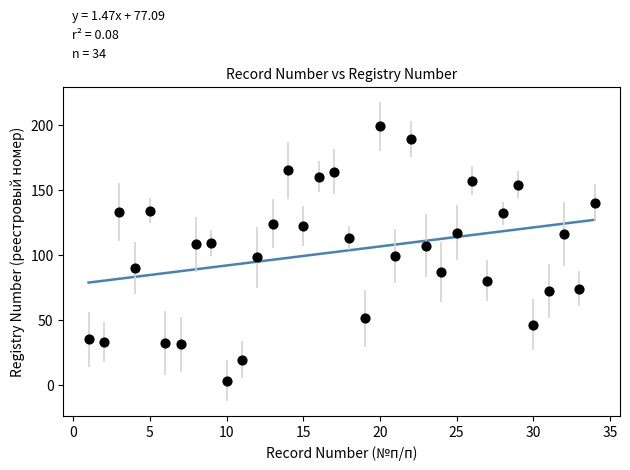

What is the range of Y values (max minus min)?

196